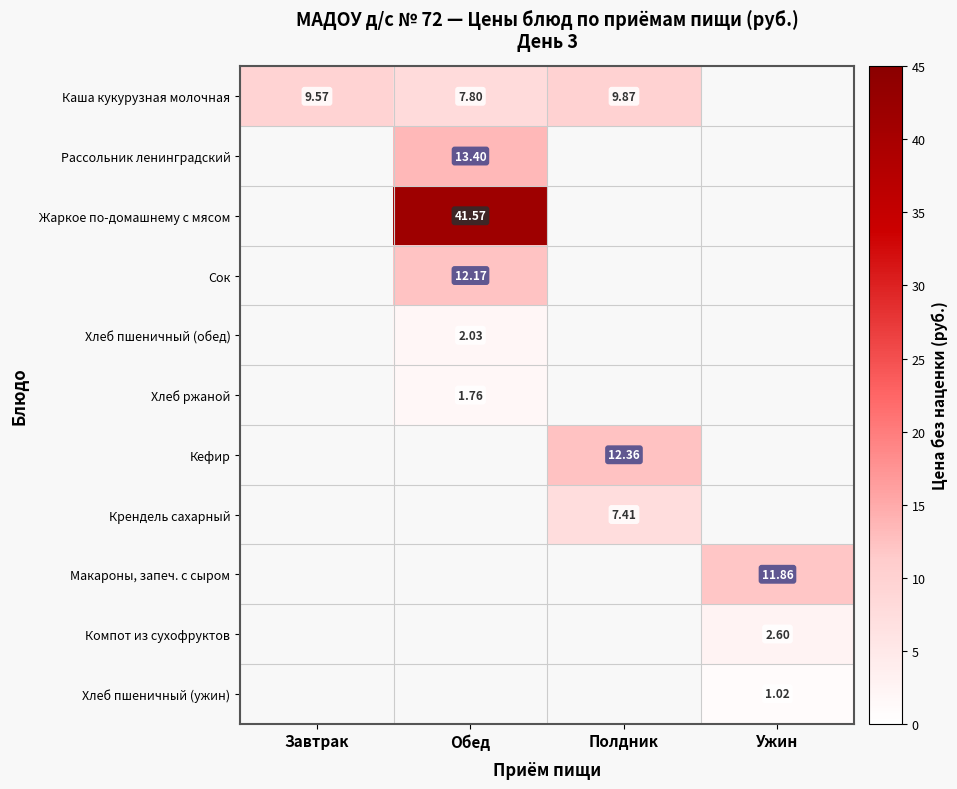

At Обед, list the series in order from smallest to largest.

Кефир, Крендель сахарный, Макароны, запеч. с сыром, Компот из сухофруктов, Хлеб пшеничный (ужин), Хлеб ржаной, Хлеб пшеничный (обед), Каша кукурузная молочная, Сок, Рассольник ленинградский, Жаркое по-домашнему с мясом